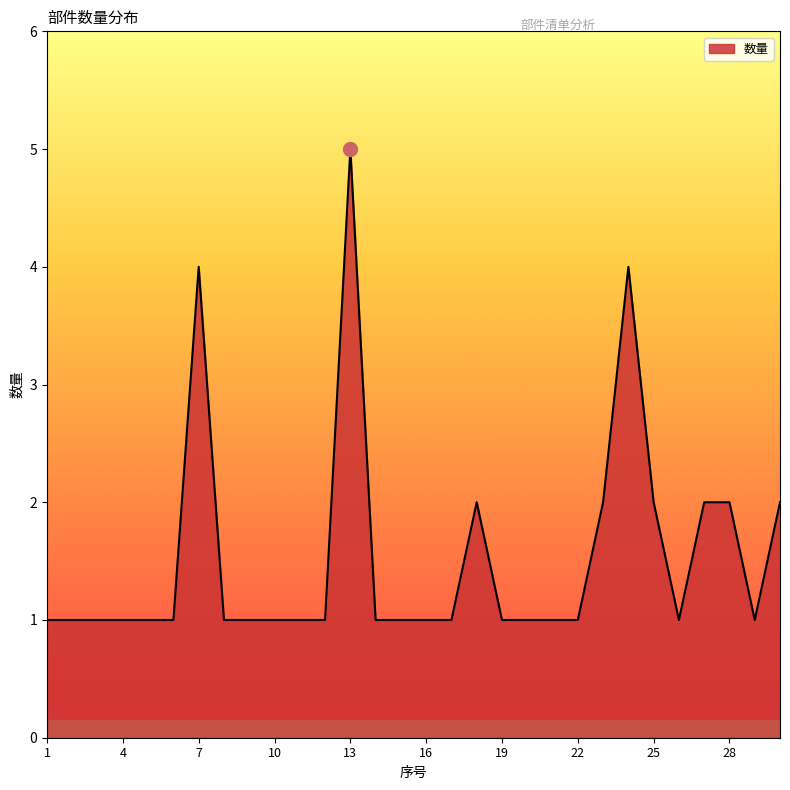

What is the greatest value displayed?

5